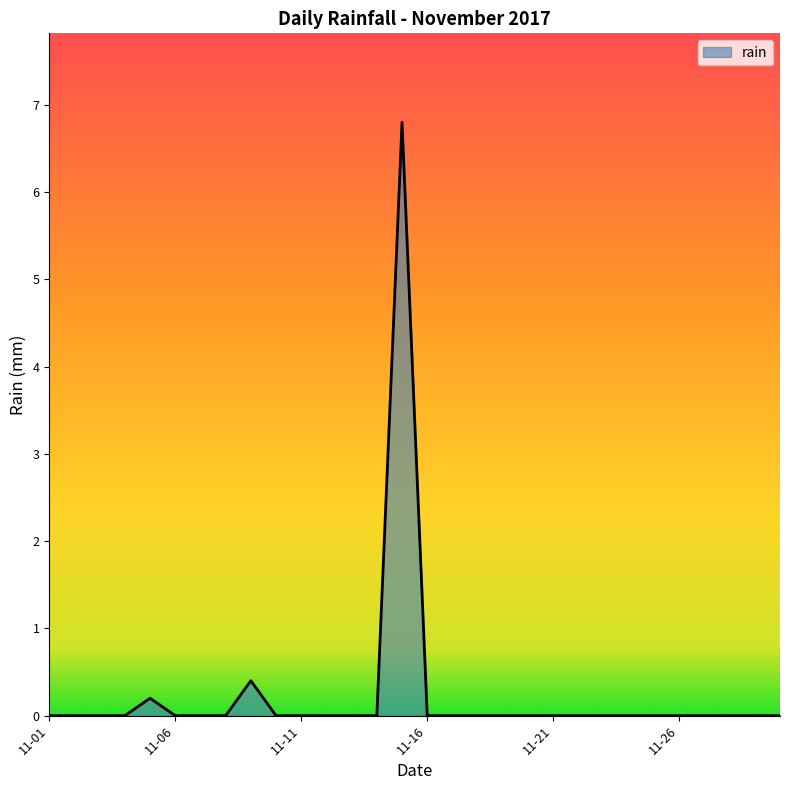

What is the difference between the maximum and minimum values?

6.8